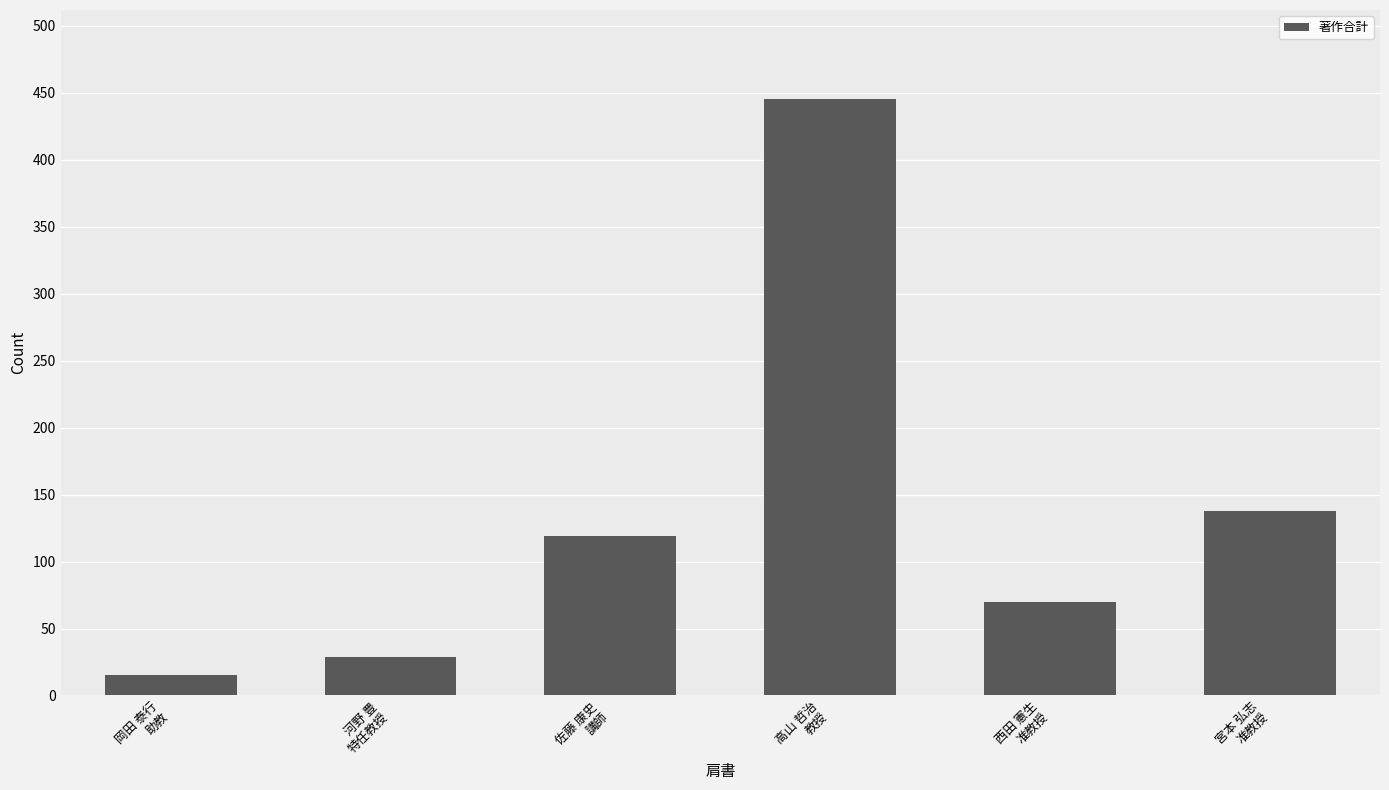

Does the chart contain stacked bars?

No